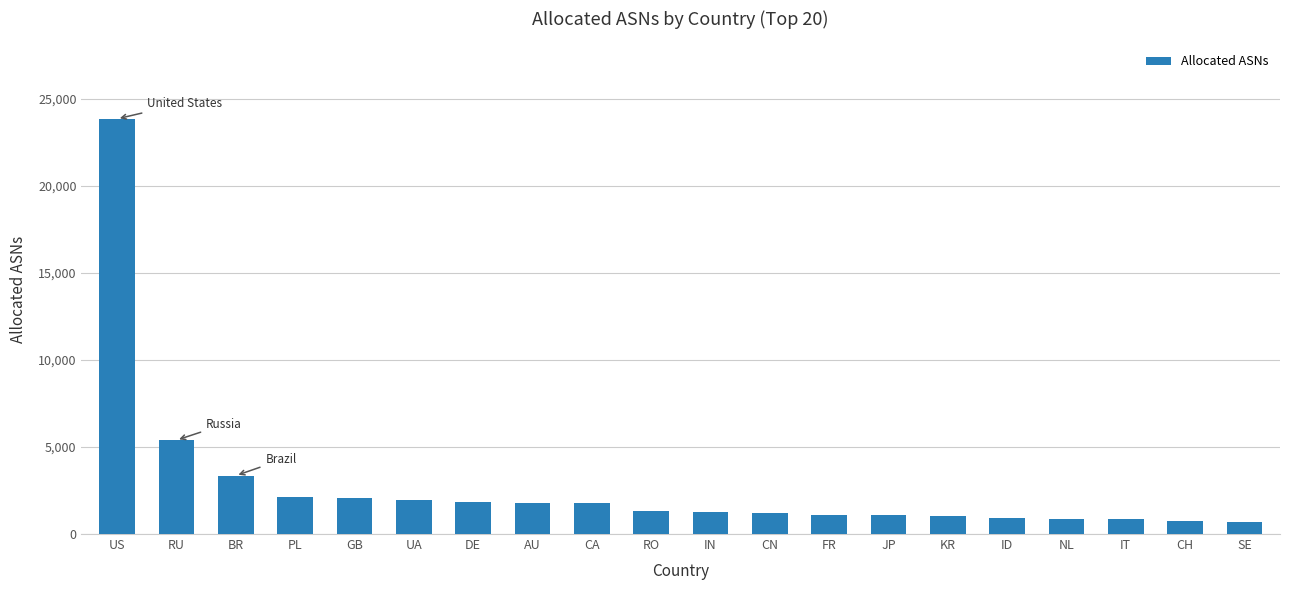

The value at UA is 1967. True or false?

True